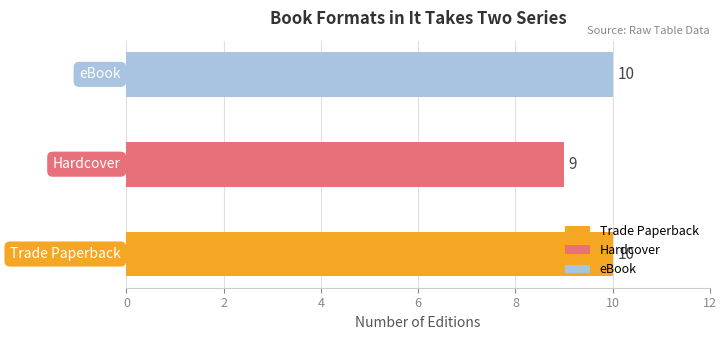

List the labels in order of value, largest first.

Trade Paperback, eBook, Hardcover